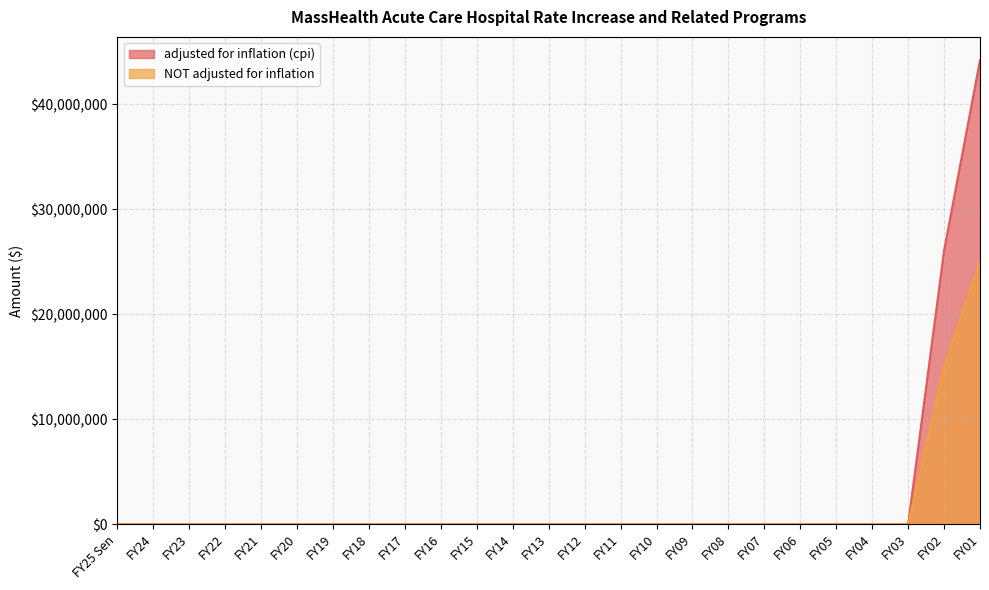

How many positive values does the adjusted for inflation (cpi) series have?

2